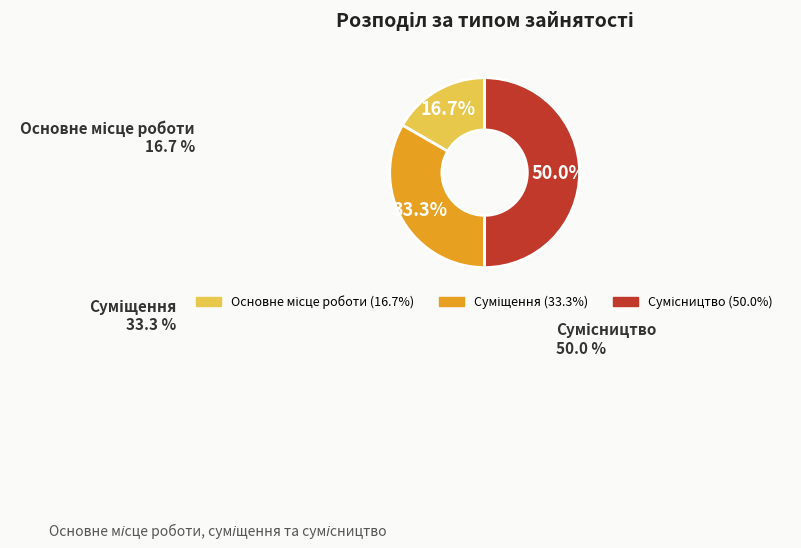

Which has a higher value, Сумісництво or Суміщення?

Сумісництво